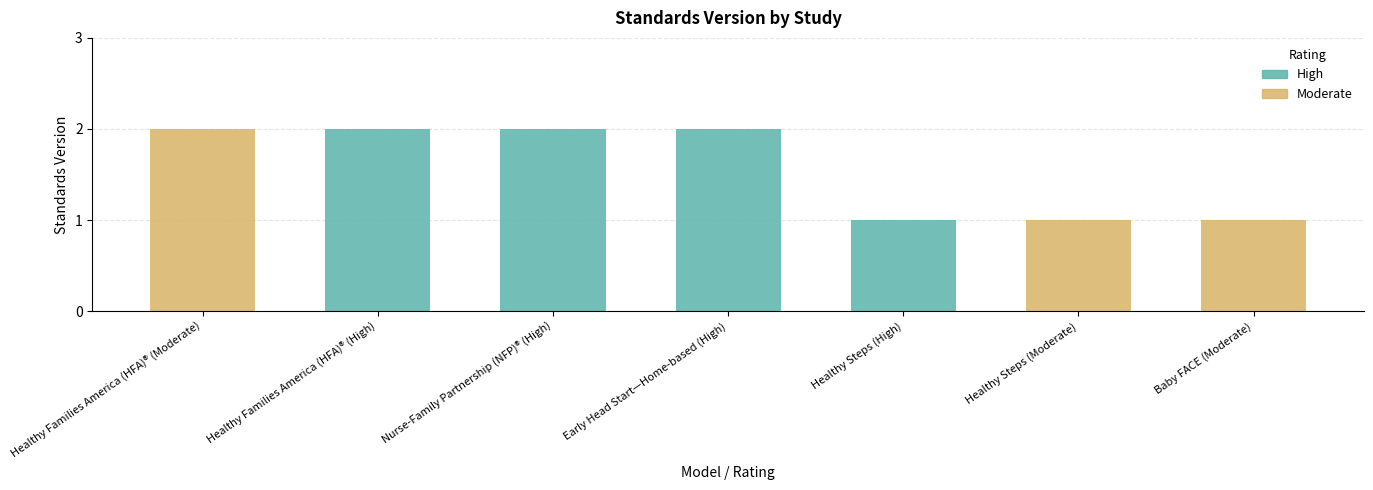

What is the minimum value shown in the chart?

1